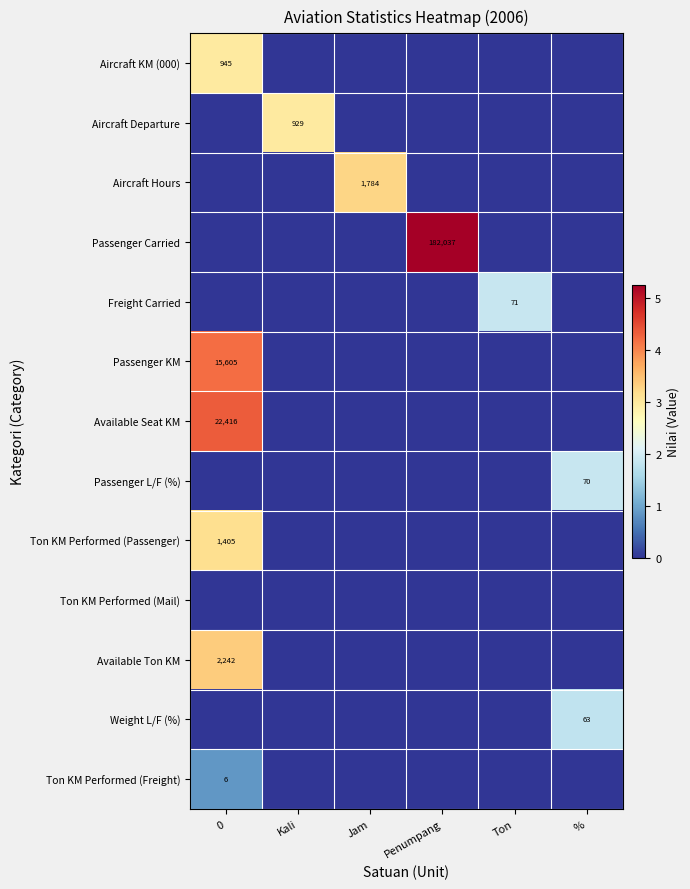

What is the highest value of the Freight Carried series?

1.9